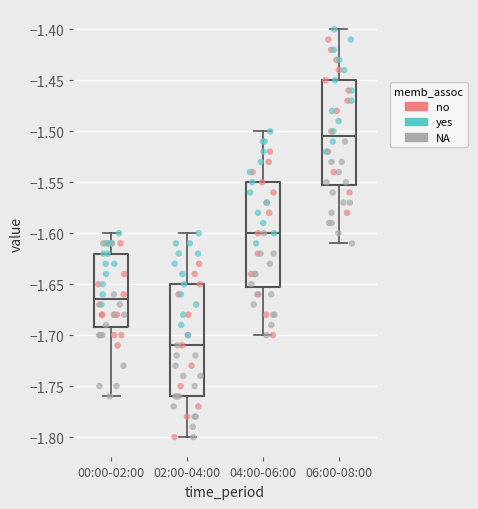

Where is the upper edge of the box for 00:00-02:00 on the y-axis? The values are not printed on the chart, so give them approximately, as read against the axis.

-1.620